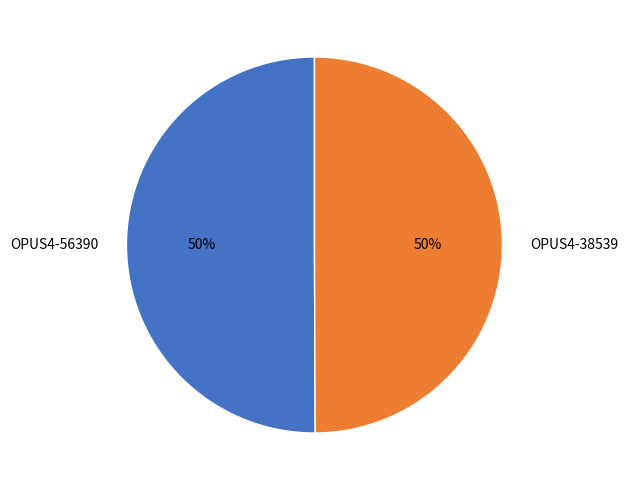

How many segments does this pie chart have?

2